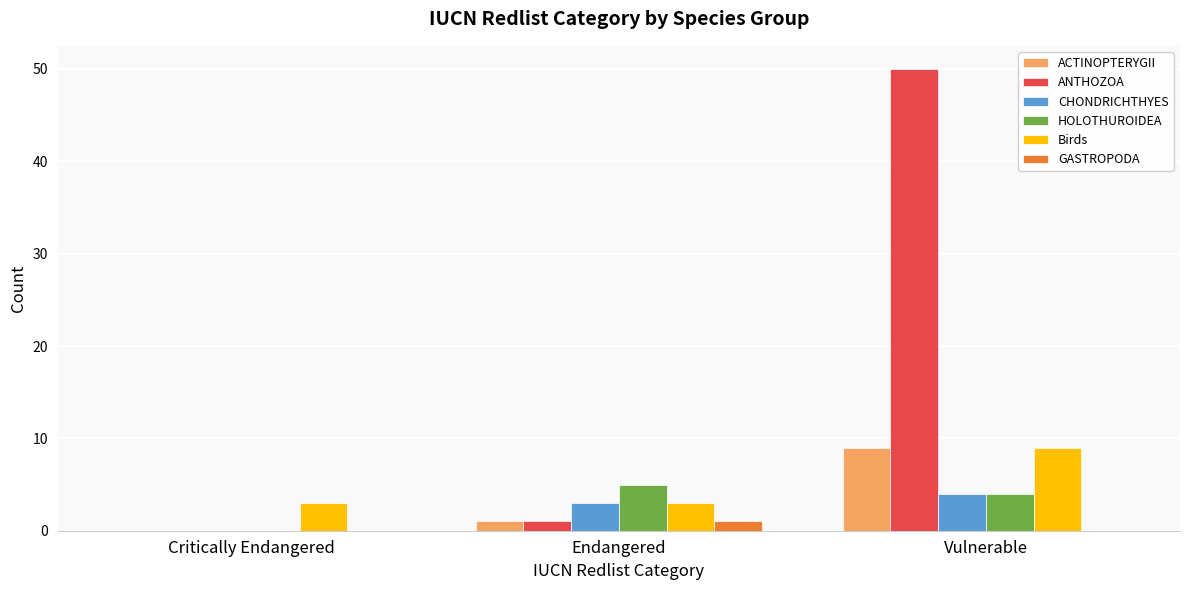

The value of CHONDRICHTHYES at Endangered is 5. True or false?

False